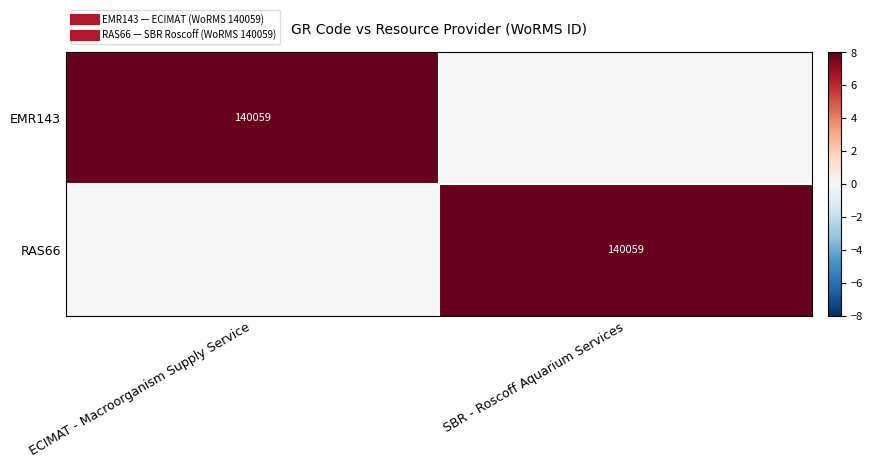

How many values in the EMR143 series are below 8?

1